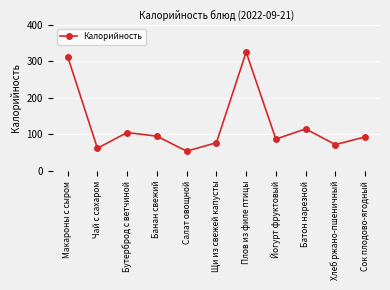

True or false: there are more than 0 points higher than both neighbors.

True